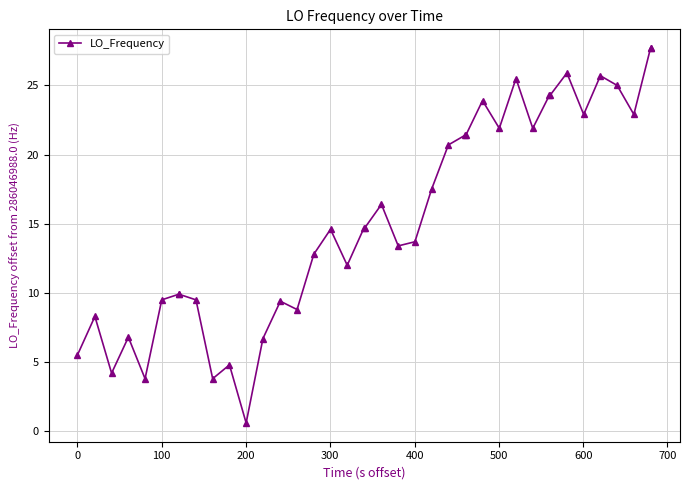

What is the sum of all values?

614.4